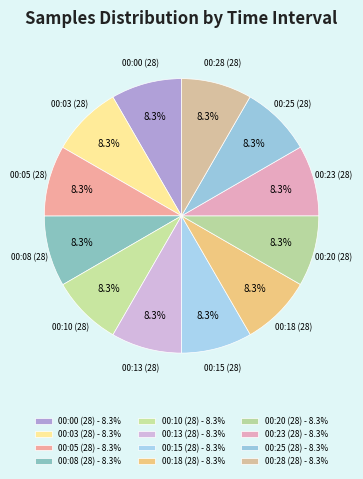

Approximately how many times larger is the value at 00:13 (28) compared to 00:15 (28)?

1.0